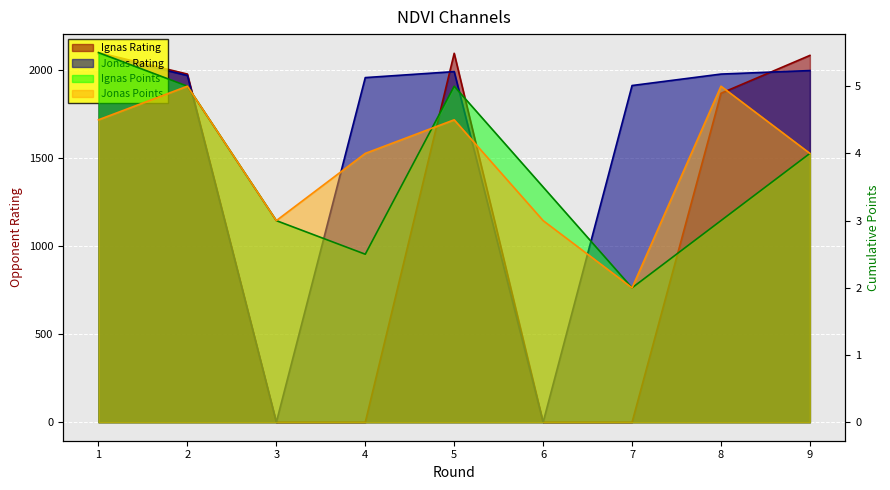

How many lines are shown in the chart?

4